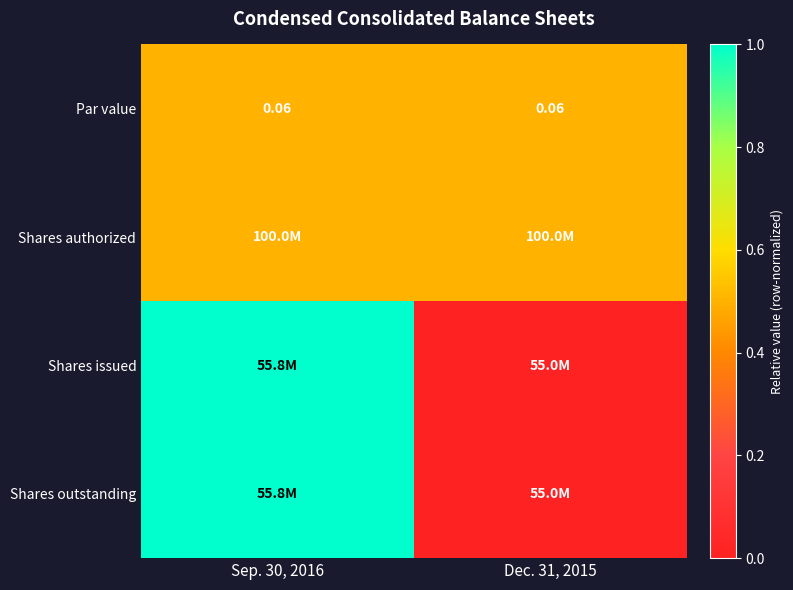

Rank the categories by Shares authorized value from highest to lowest.

Sep. 30, 2016, Dec. 31, 2015